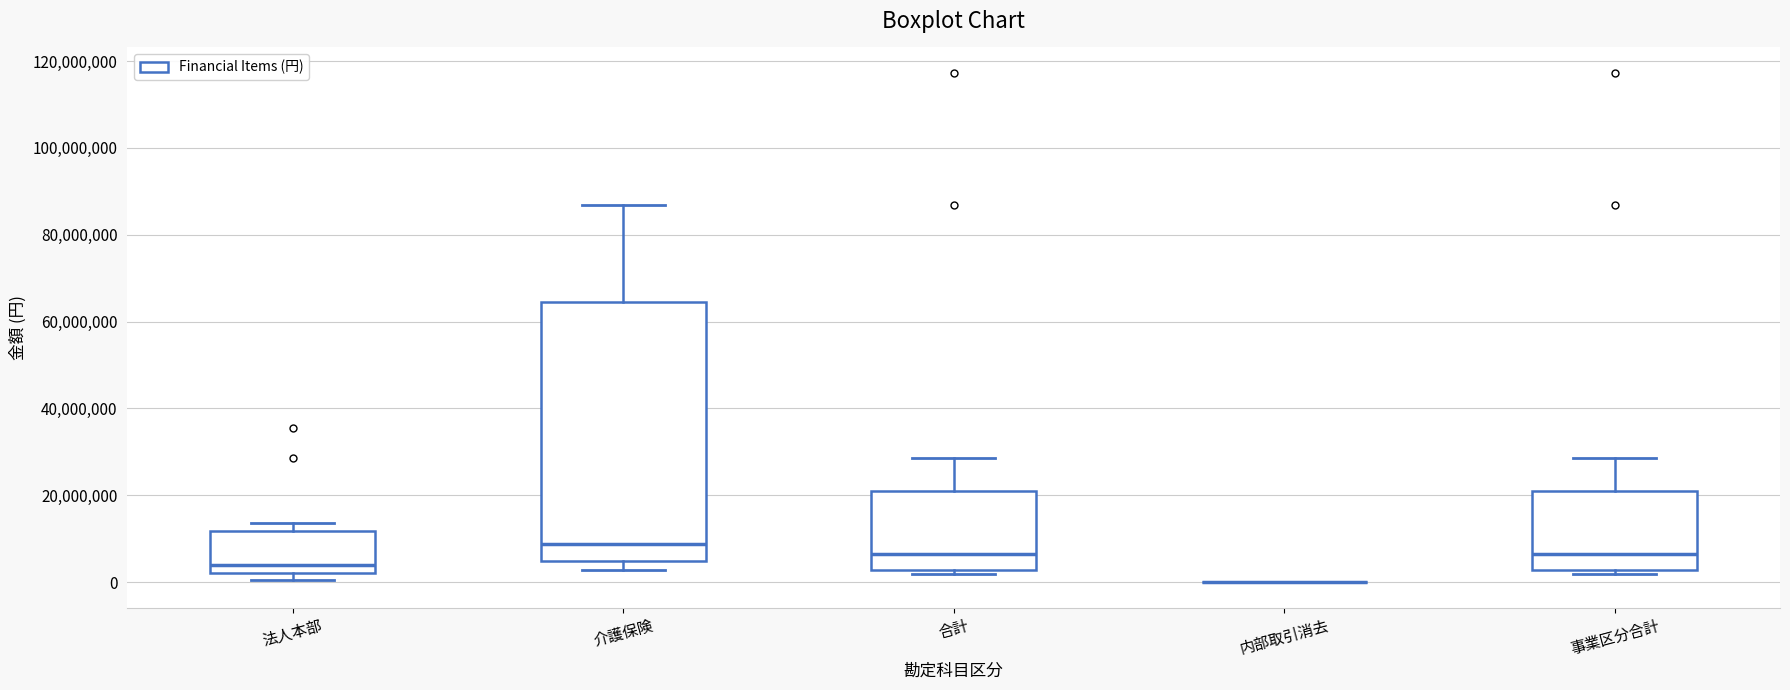

Reading left to right, read every box against the y-axis: the position of its median line, the range the box covers, and the ends of its whiskers. The values are not printed on the chart, so give them approximately, as read against the axis.

法人本部: median 4000000, box 2000000 to 12000000, whiskers 0 to 14000000
介護保険: median 8000000, box 4000000 to 64000000, whiskers 2000000 to 86000000
合計: median 6000000, box 2000000 to 22000000, whiskers 2000000 (just below the box's lower edge) to 28000000
内部取引消去: box collapsed to a line at 0, whiskers 0 to 0
事業区分合計: median 6000000, box 2000000 to 22000000, whiskers 2000000 (just below the box's lower edge) to 28000000